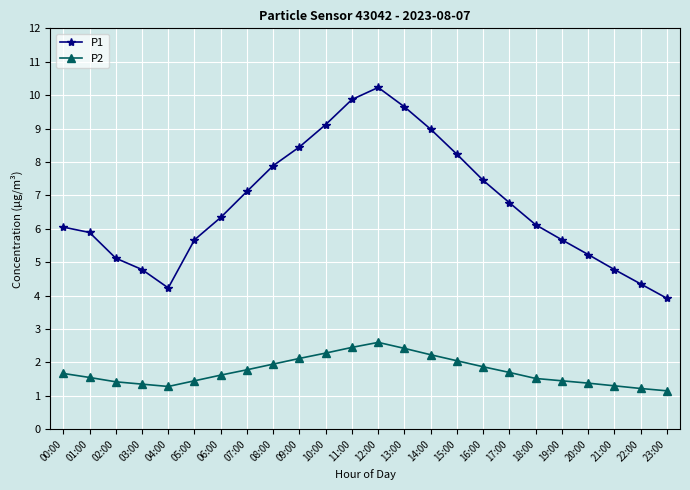

Does the chart display data point markers on the line(s)?

Yes